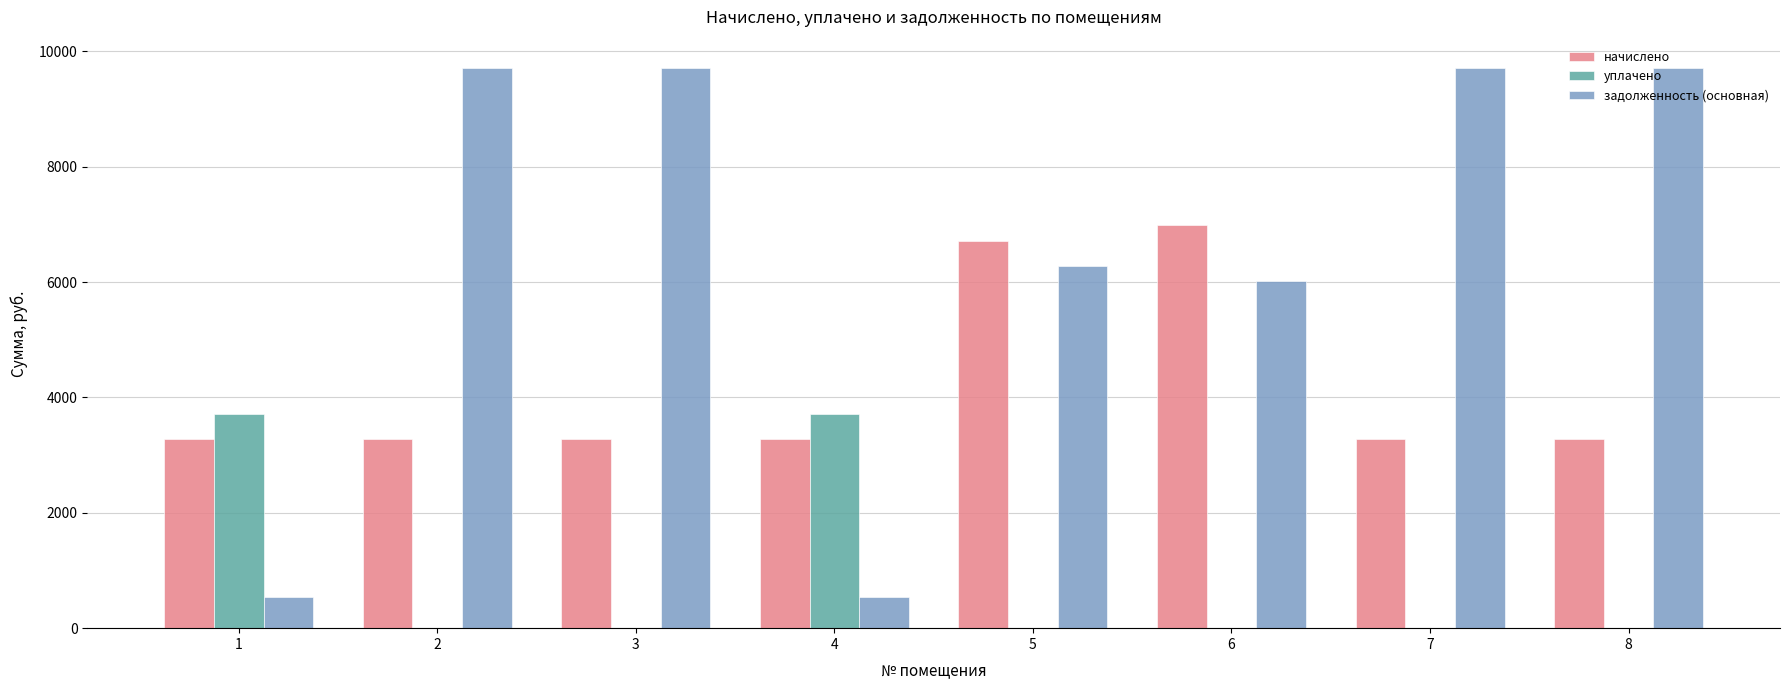

Is the value of уплачено at 3 greater than the value of задолженность (основная) at 5?

No